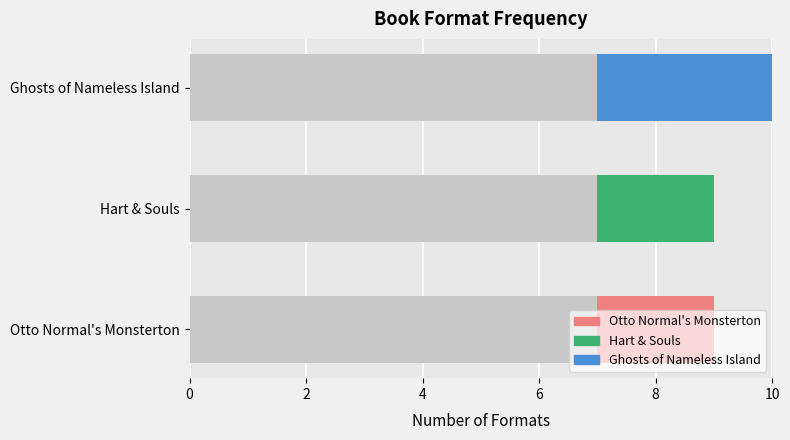

How many data points does each series have?

3